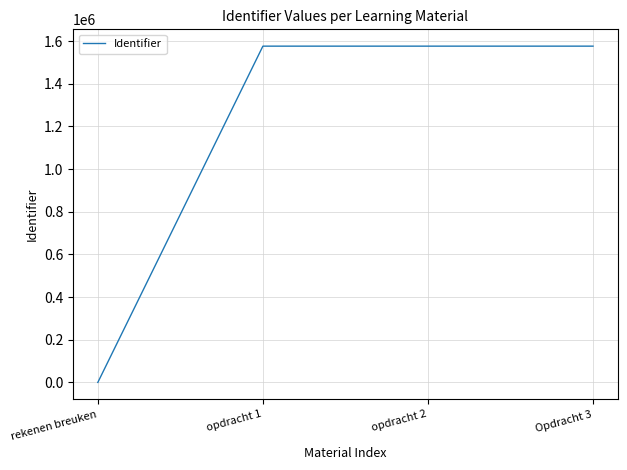

The value at opdracht 2 is 2054056. True or false?

False